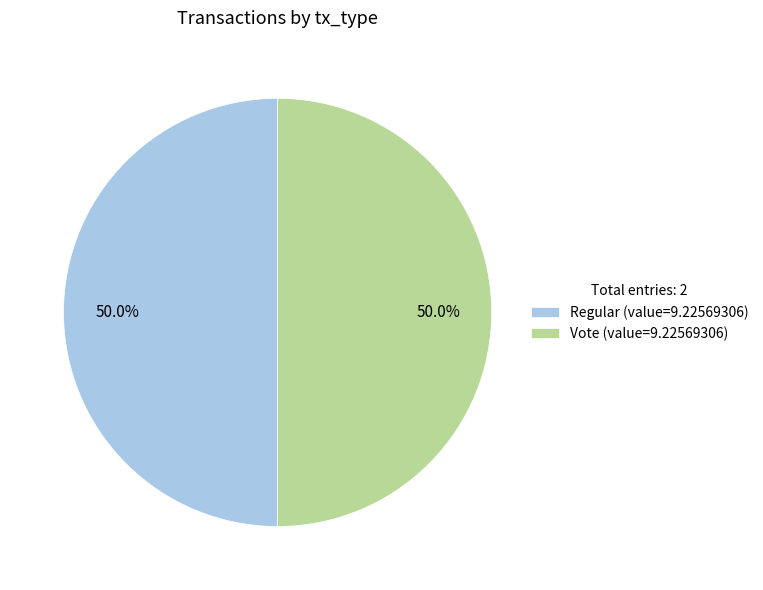

What percentage do Vote (value=9.22569306) and Regular (value=9.22569306) together represent?

100.0%